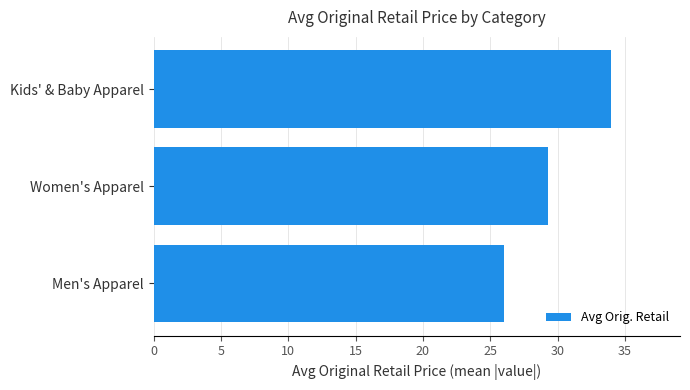

At which label is the value closest to 30?

Women's Apparel